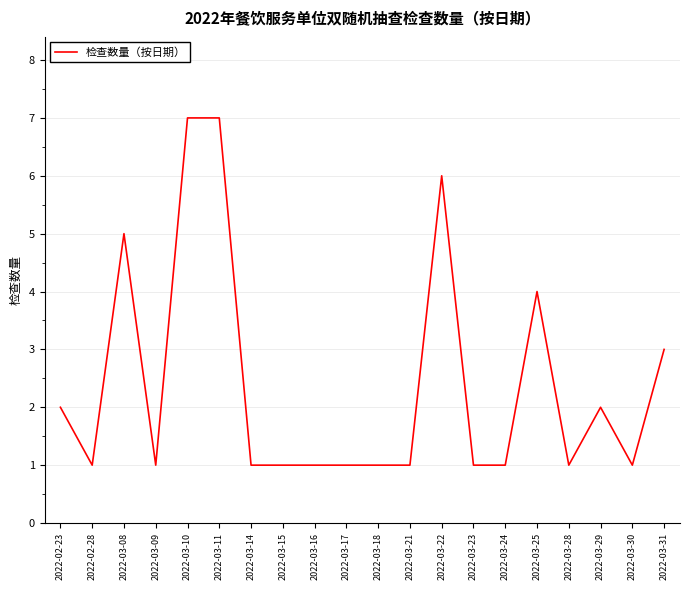

True or false: the data shows 2 at 2022-03-11.

False